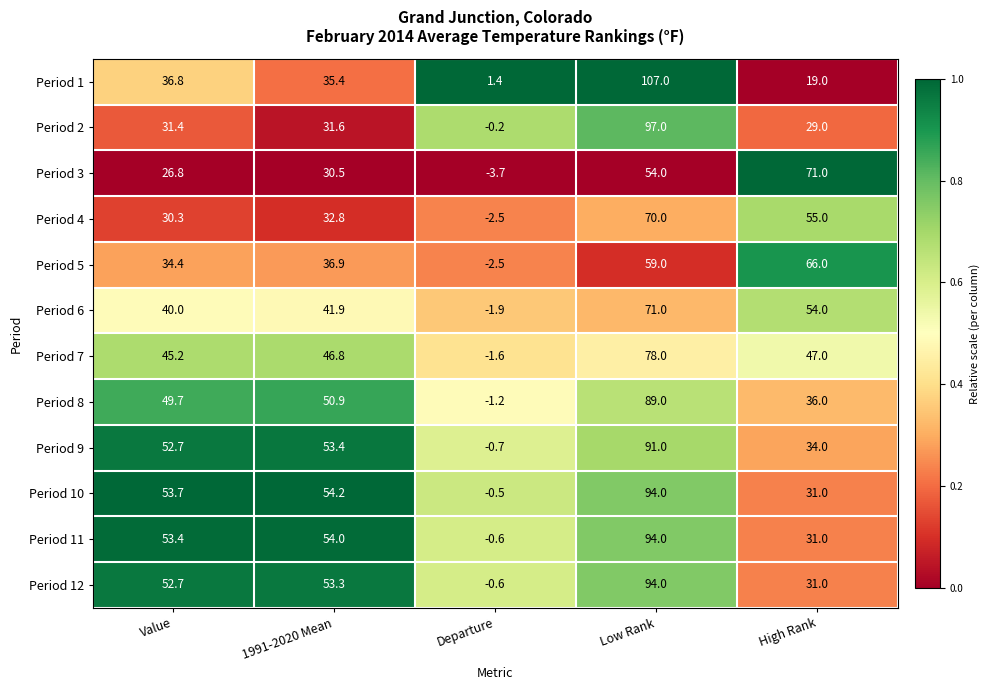

Is it true that Period 12 equals -0.1 at Departure?

False